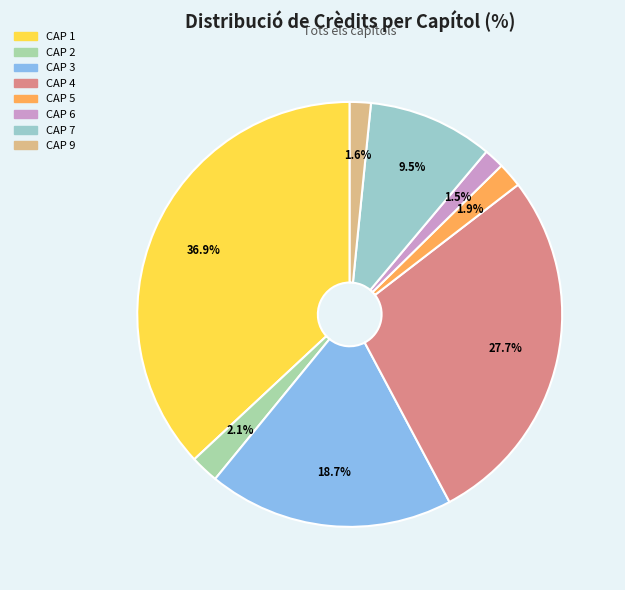

Count the number of slices in the pie.

8